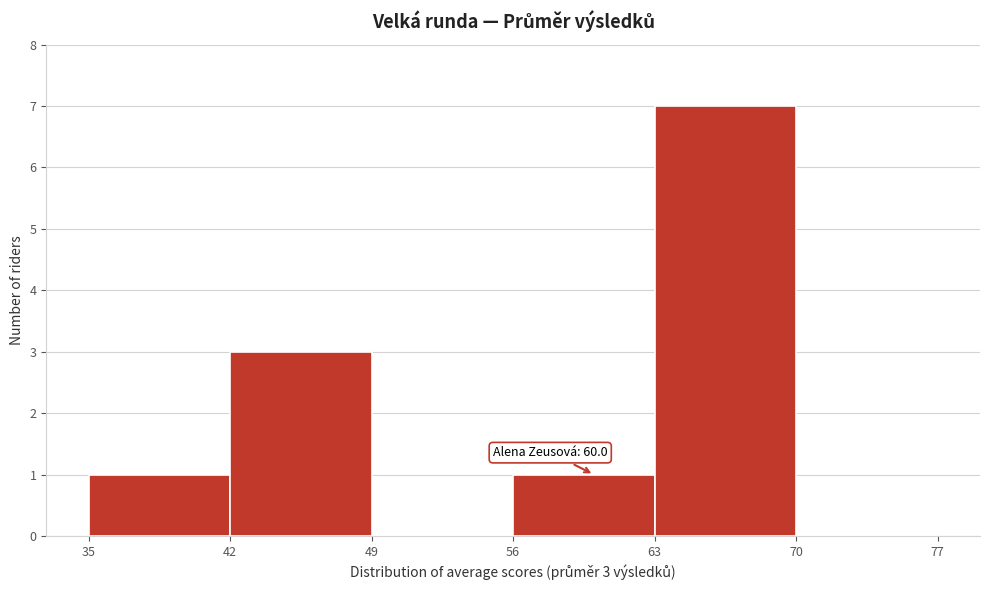

Which range on the x-axis has the tallest bar?

63 to 70